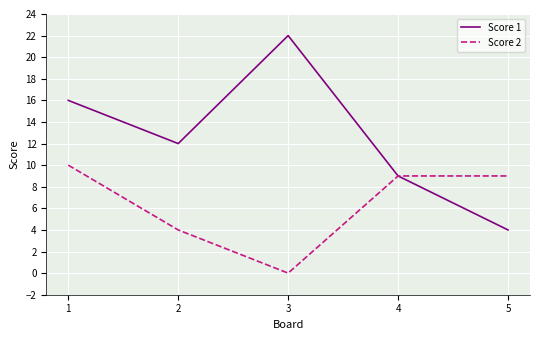

Which label corresponds to the smallest value in the chart?

3